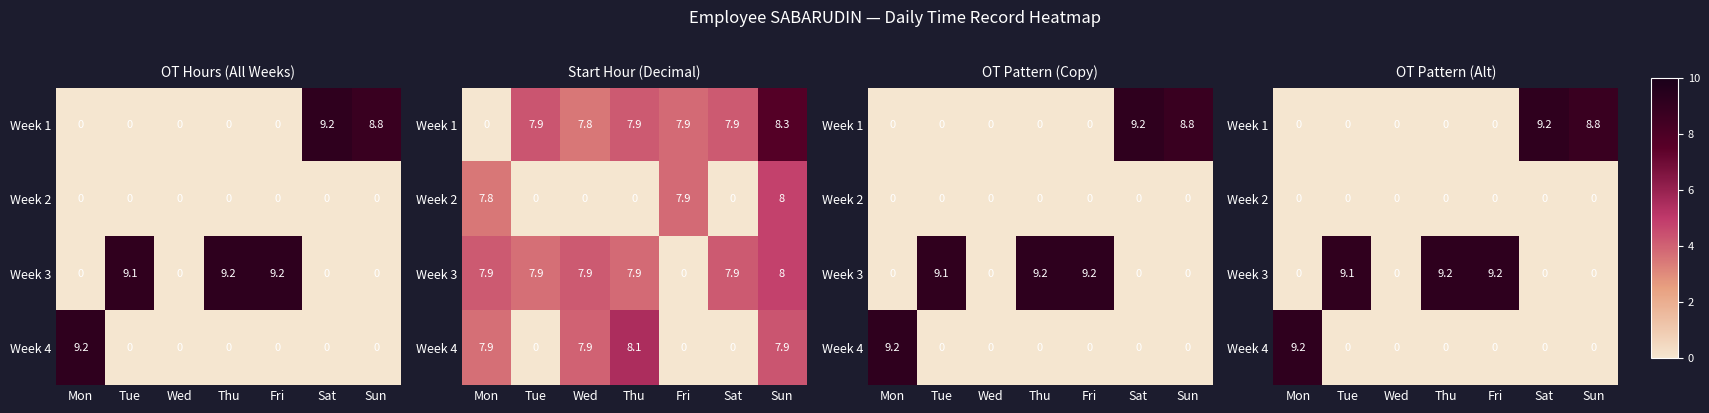

Between Thu and Sat, which is larger?

Sat